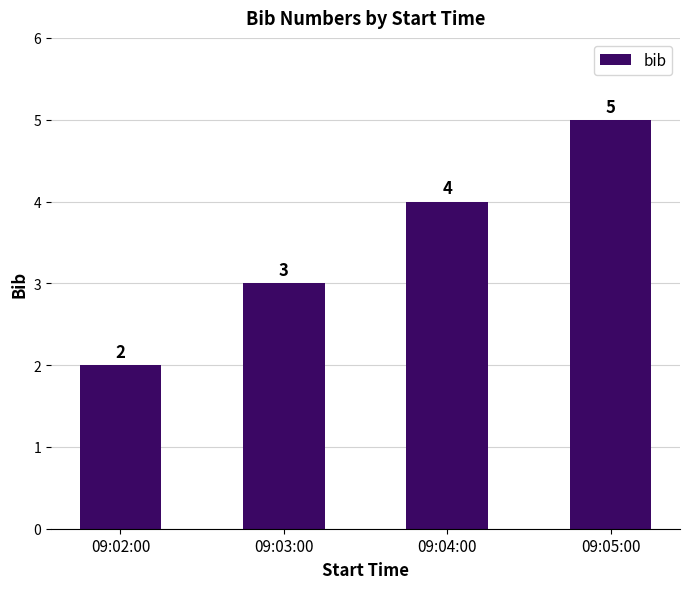

What is the difference between the maximum and second lowest values?

2